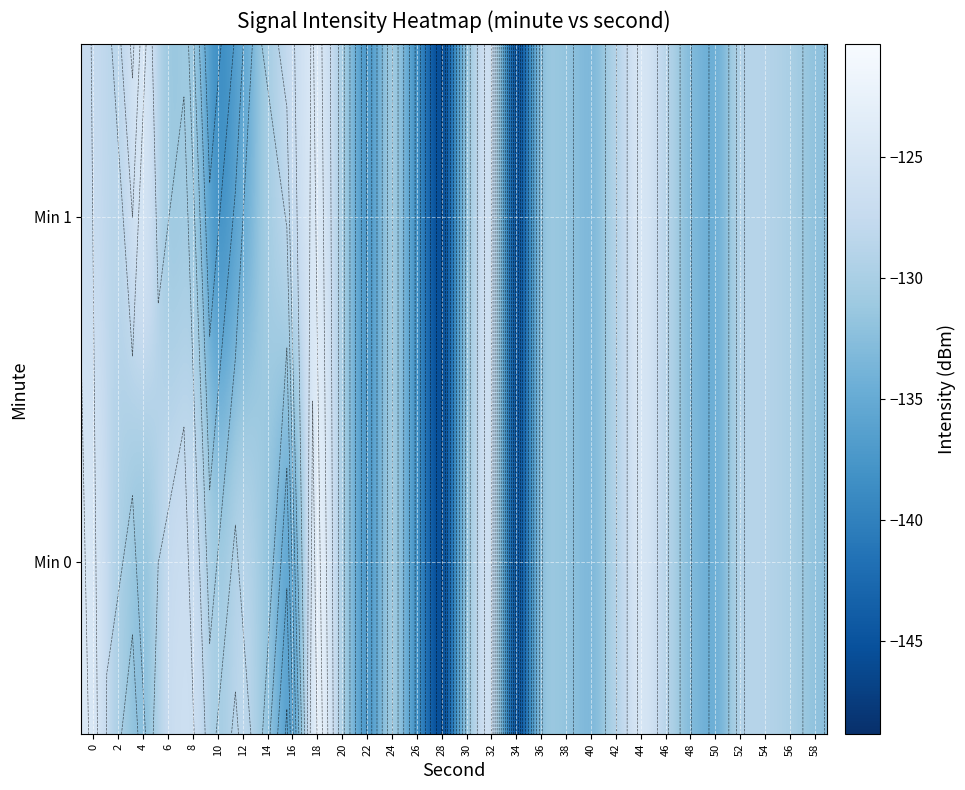

List the series in order of their overall mean, highest first.

Min 0, Min 1